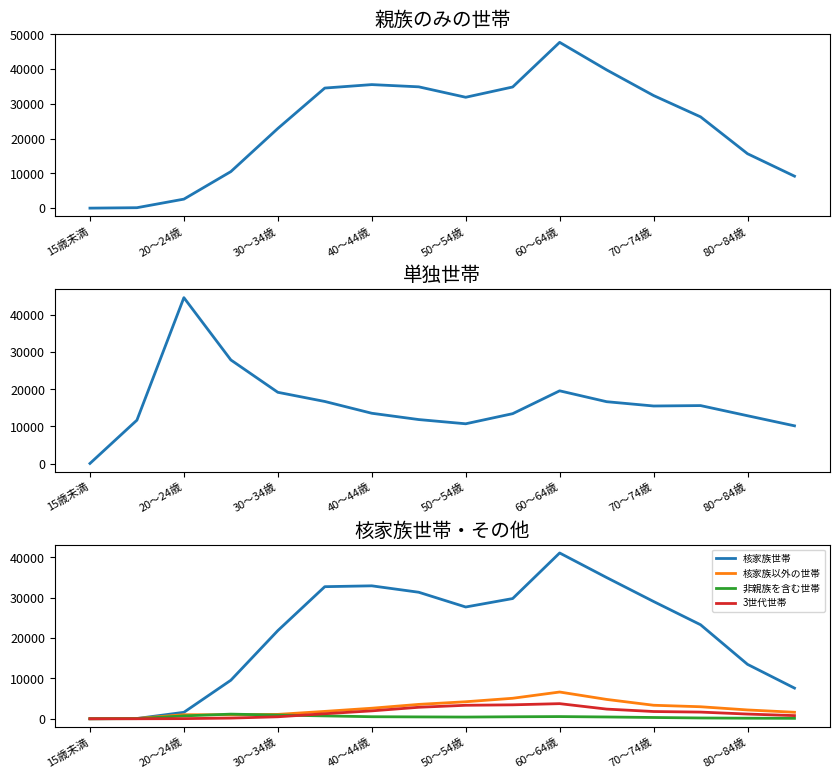

What is the spread (max minus min) of values at 11?

39323